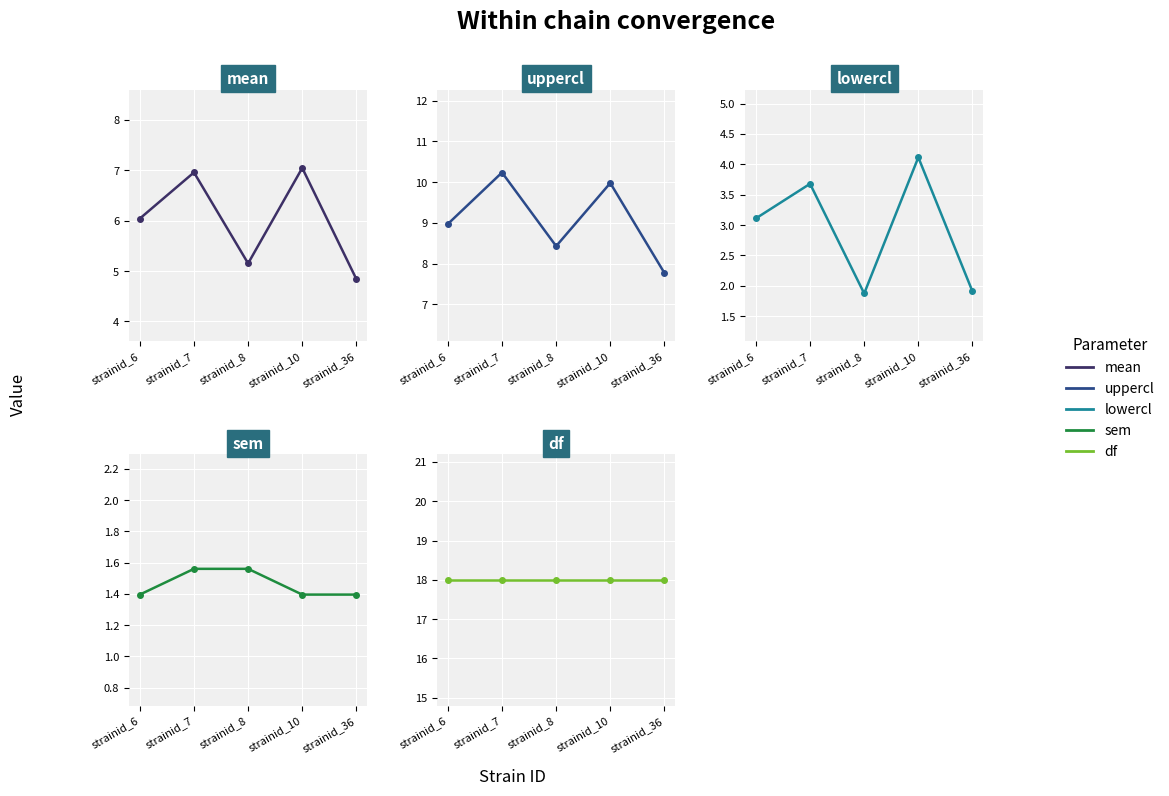

Rank the series by their maximum value, from highest to lowest.

df, uppercl, mean, lowercl, sem